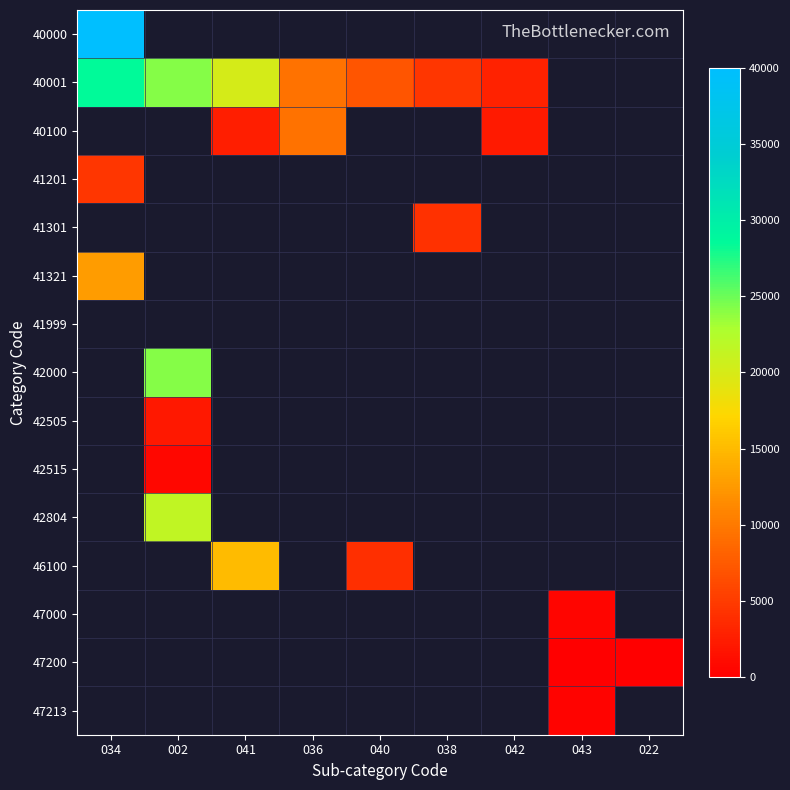

Between 022 and 034, which is larger?

034